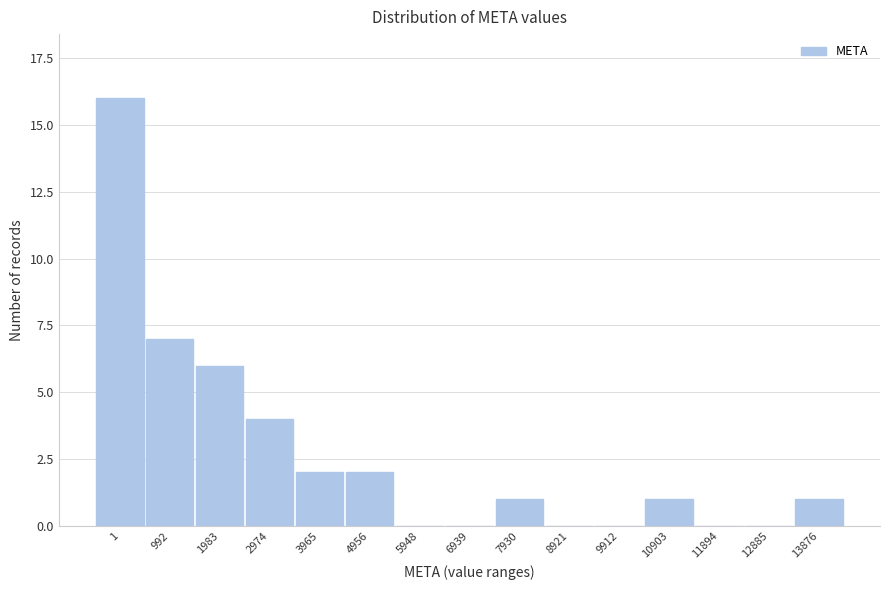

Reading right to left, transcribe all the data shown in this chart.

13876=1	12885=0	11894=0	10903=1	9912=0	8921=0	7930=1	6939=0	5948=0	4956=2	3965=2	2974=4	1983=6	992=7	1=16